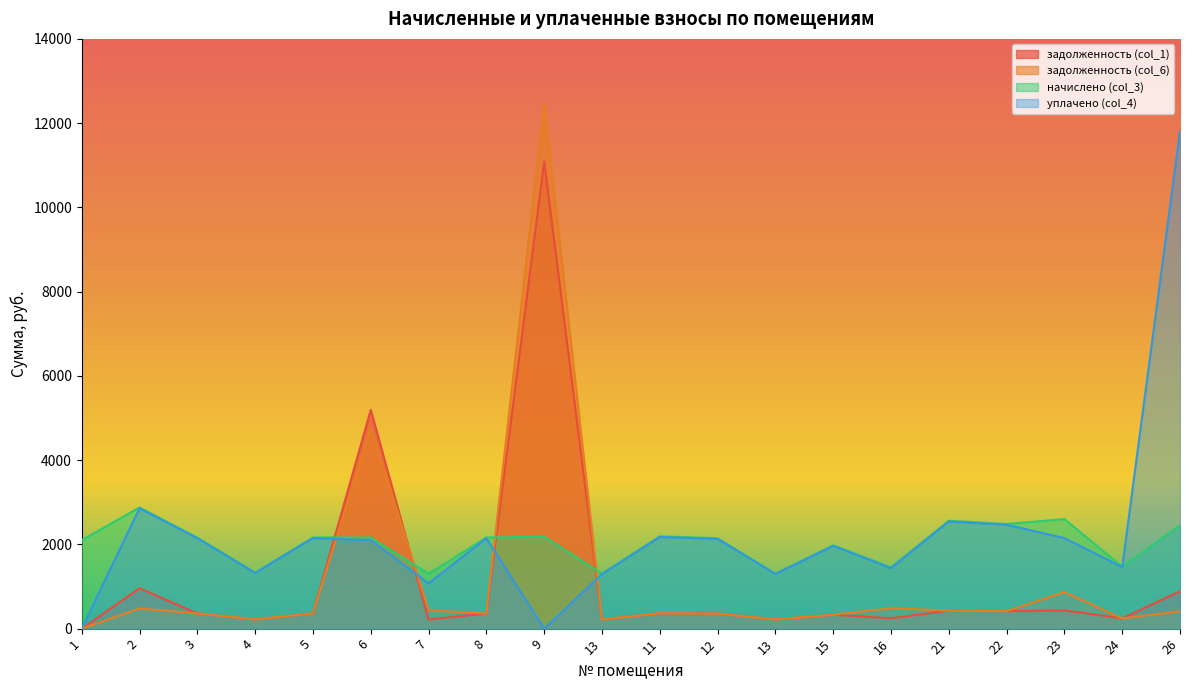

What is the average value of the начислено (col_3) series?

2019.6